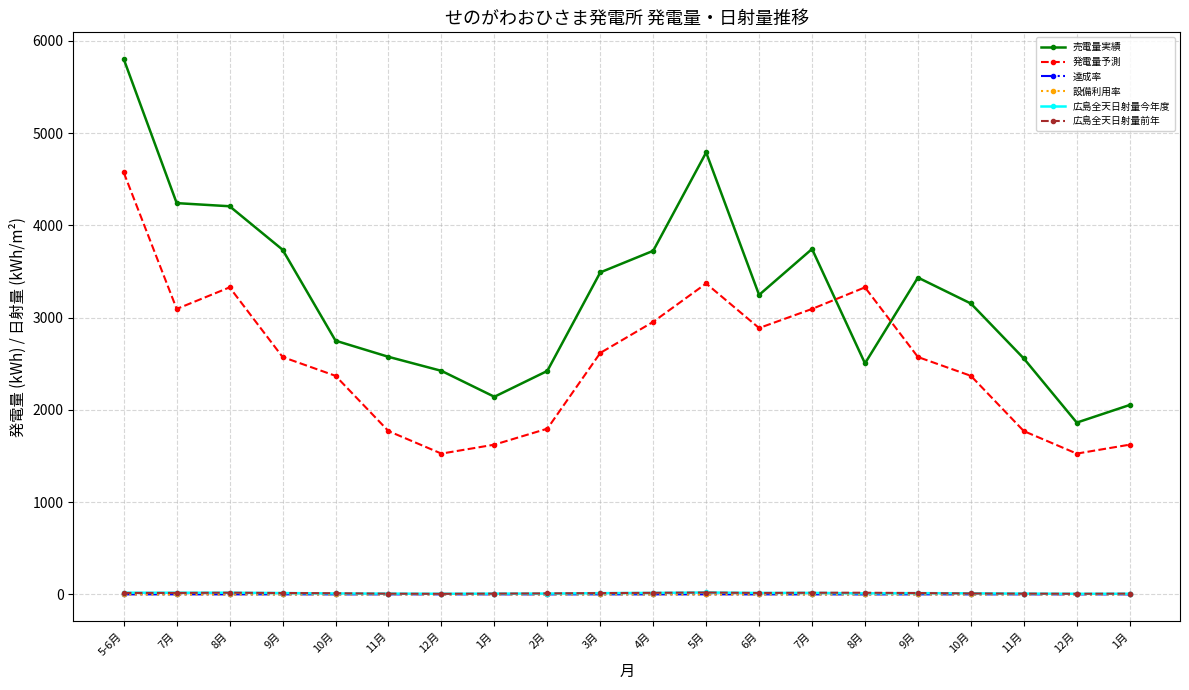

True or false: 広島全天日射量前年 has more than 1 points higher than both neighbors.

True